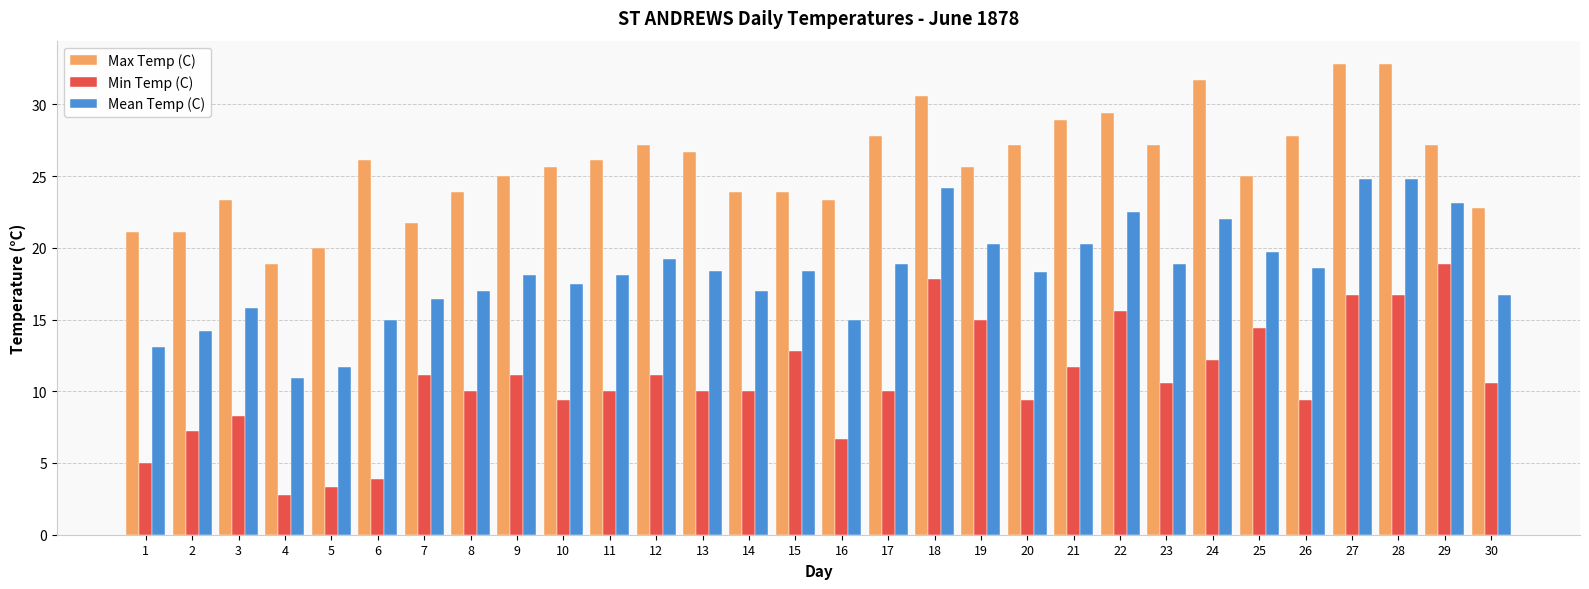

Rank the series by their average value, from lowest to highest.

Min Temp (C), Mean Temp (C), Max Temp (C)